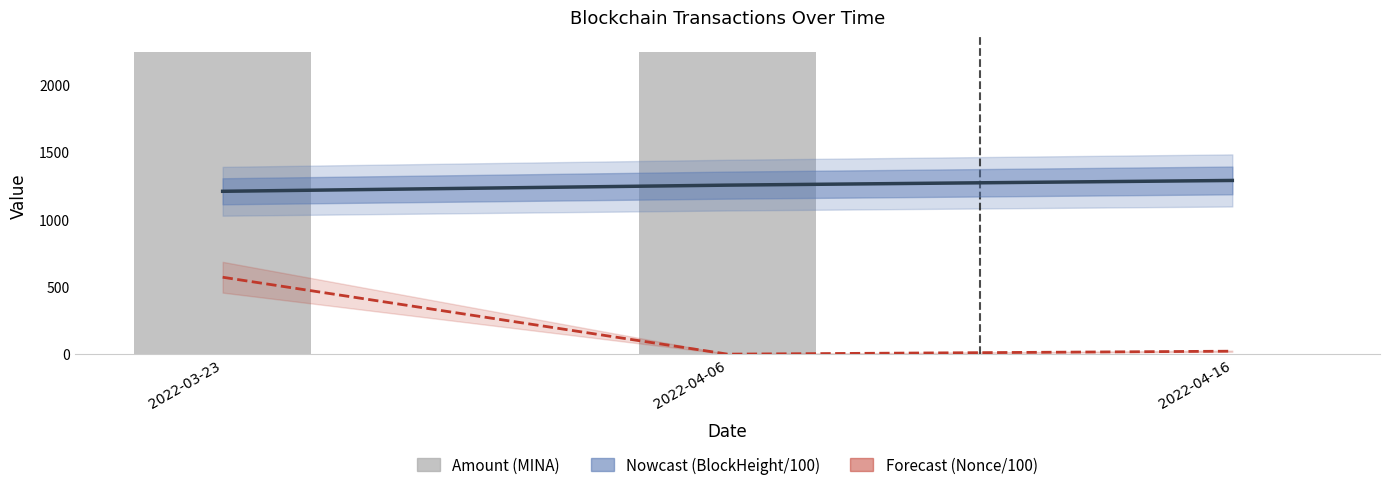

True or false: BlockHeight (/100) has a value of 545.2 at 2022-03-23.

False